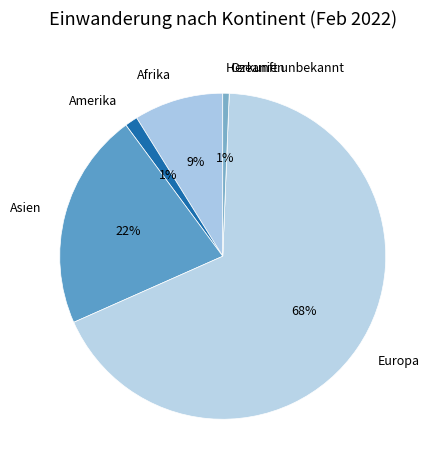

The Europa slice represents 55% of the pie. True or false?

False